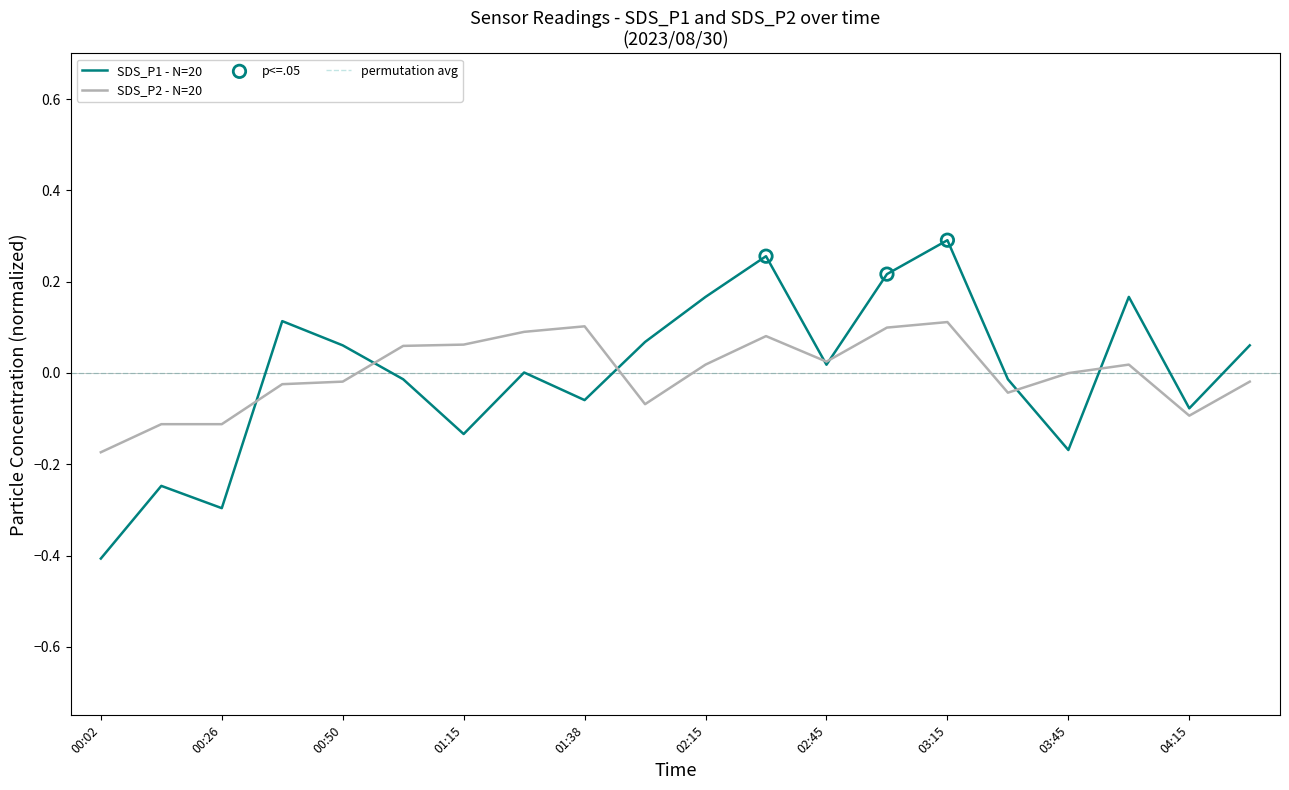

Which series has the largest total across all categories?

SDS_P1